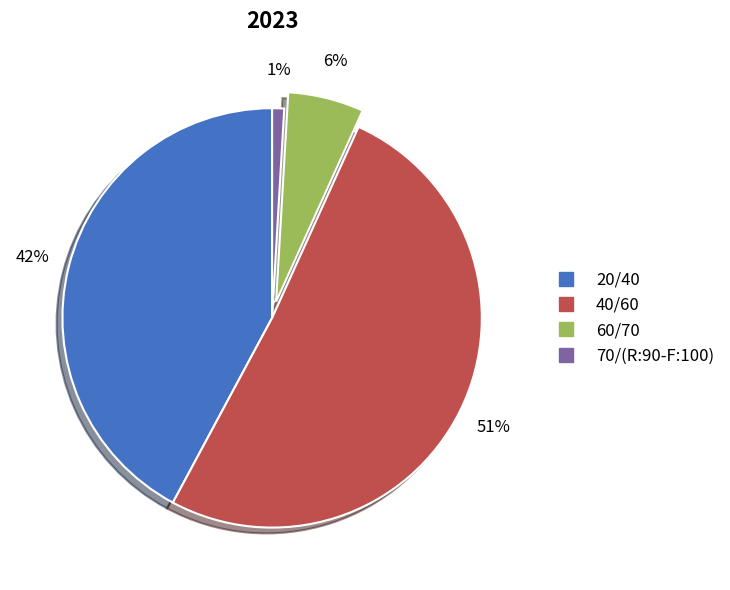

To the nearest percent, what is the difference between the 40/60 and 20/40 slice percentages?

9%